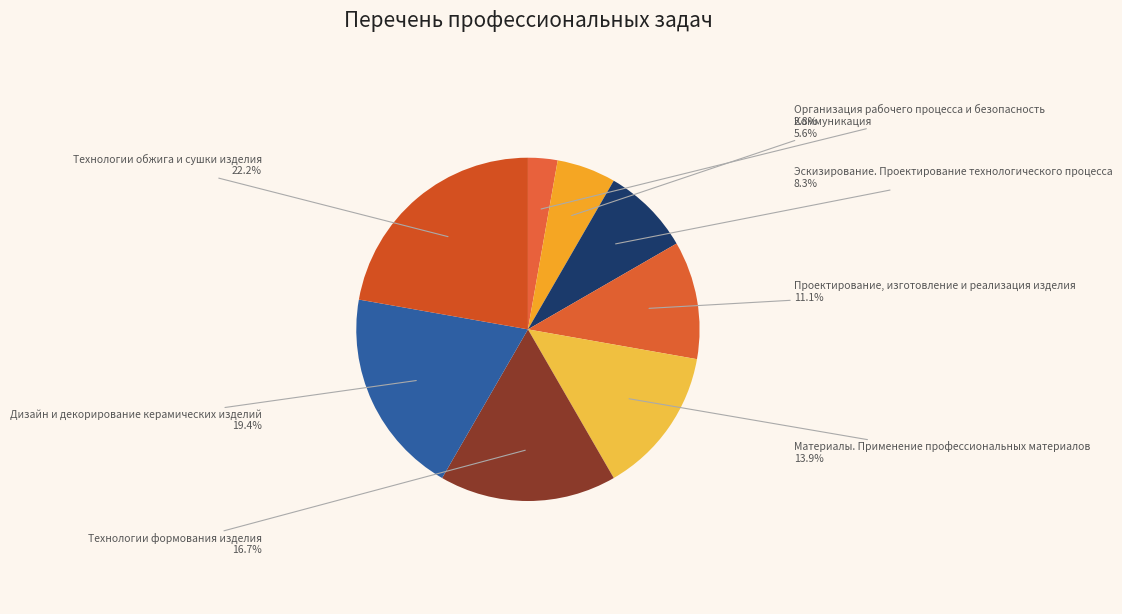

Is it true that Коммуникация is 11% of the pie?

False